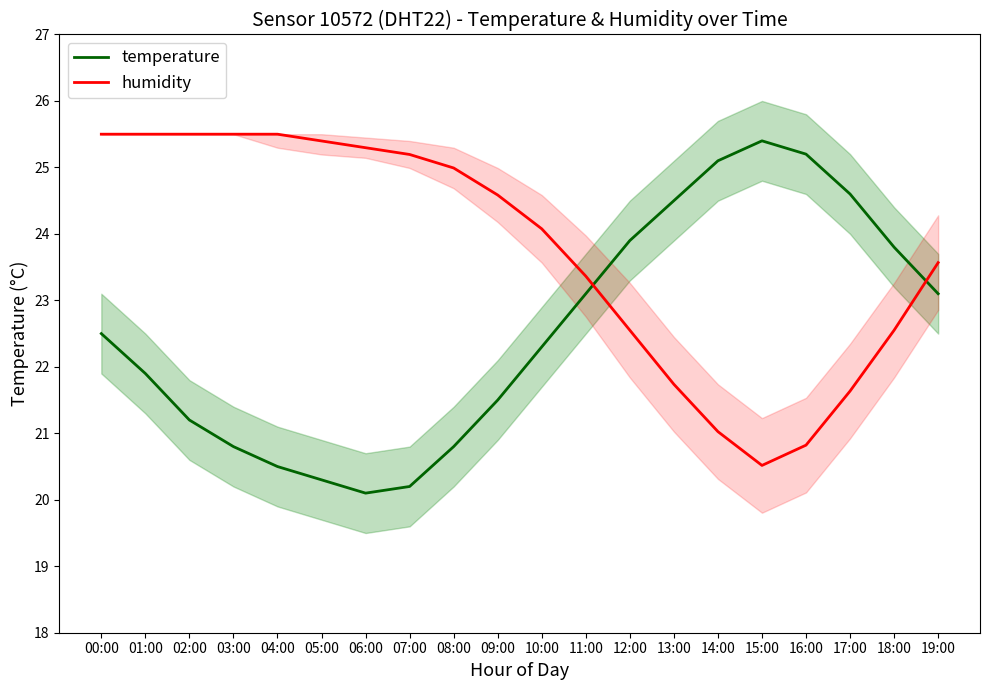

At how many categories does at least one series exceed 23?

20